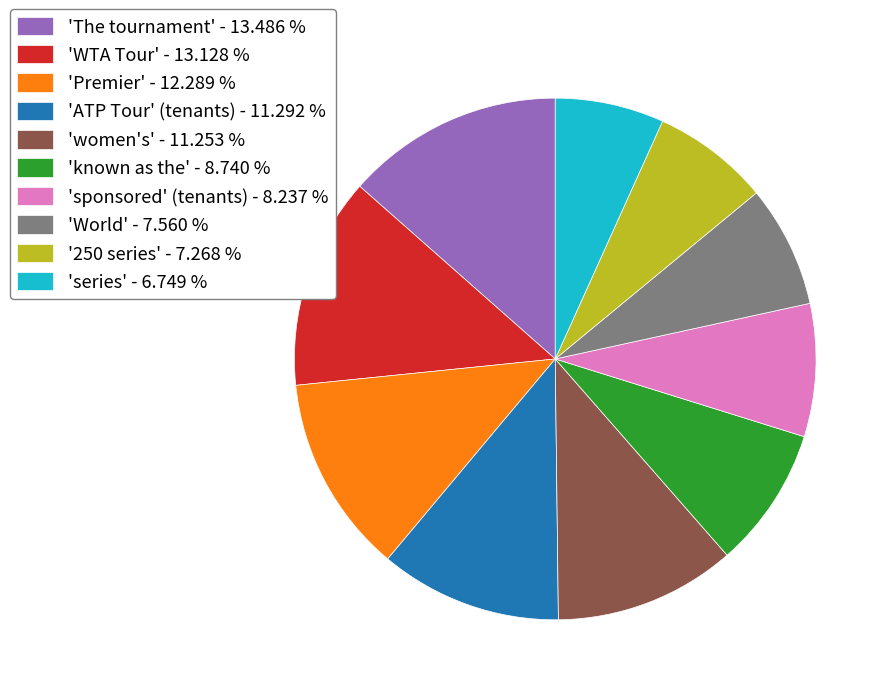

Is the sum of 'sponsored' (tenants) - 8.237 % and 'World' - 7.560 % greater than half?

No